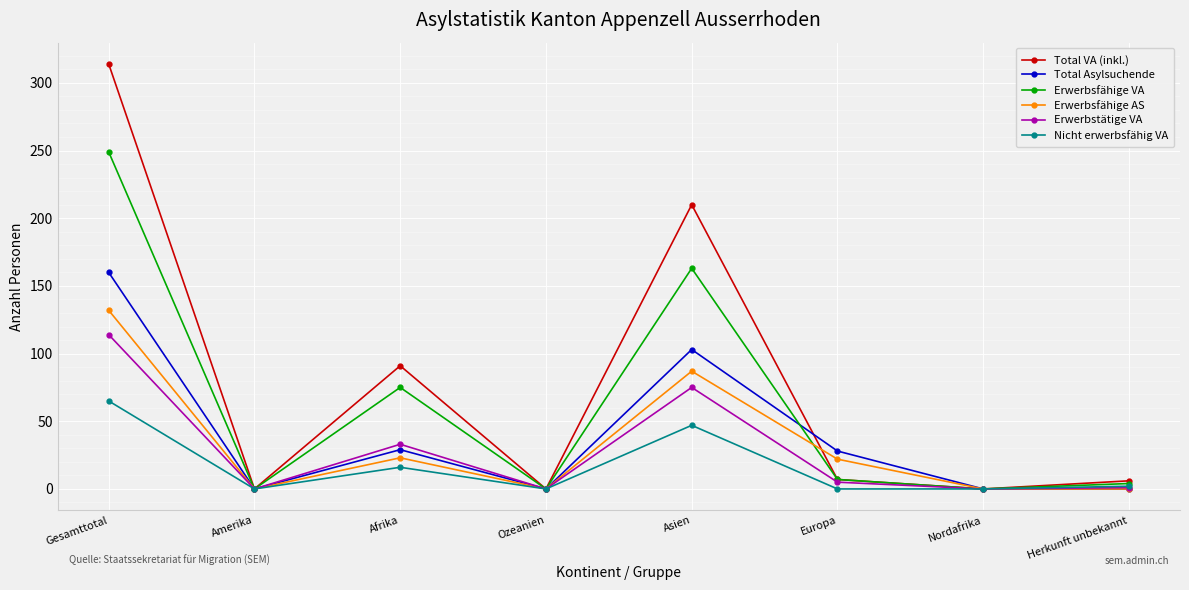

True or false: Total VA (inkl.) has a value of 0 at Nordafrika.

True